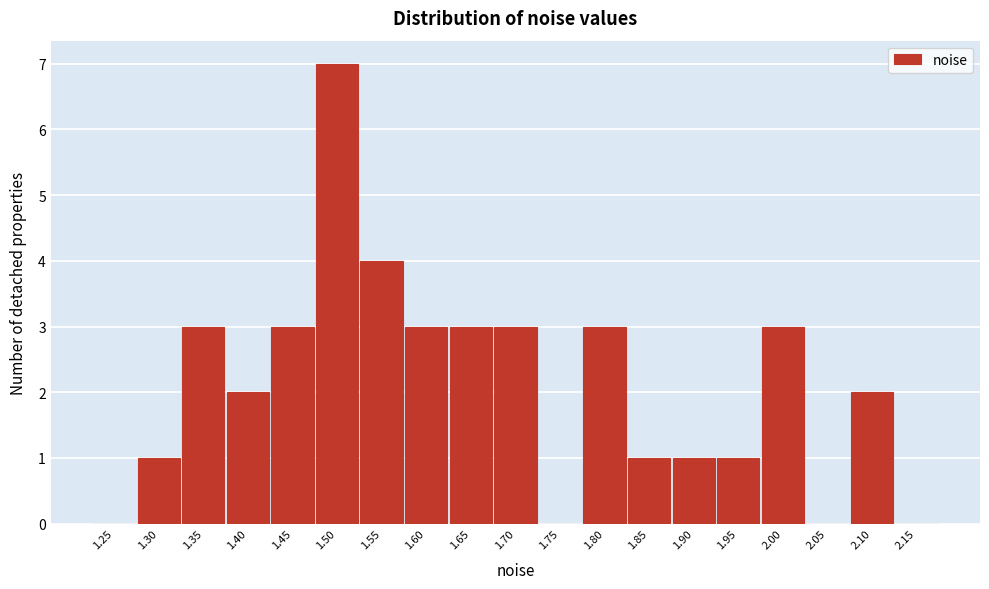

Is it true that the value at 1.70 is 5?

False